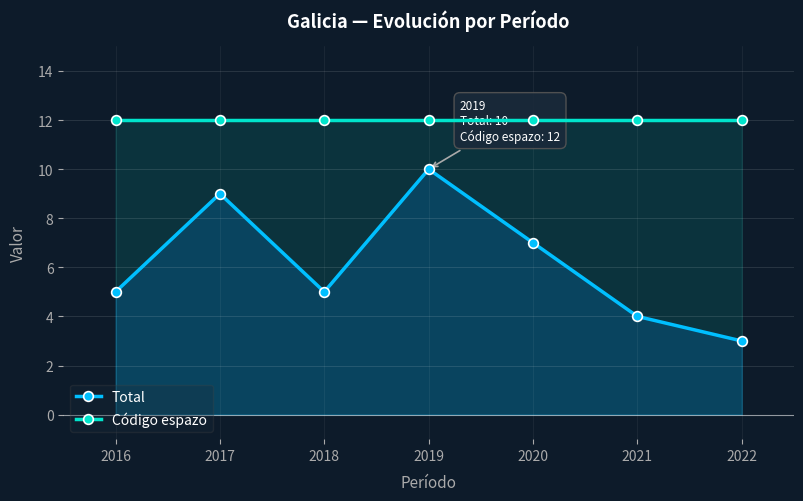

Between 2017 and 2022, which series saw the biggest shift?

Total